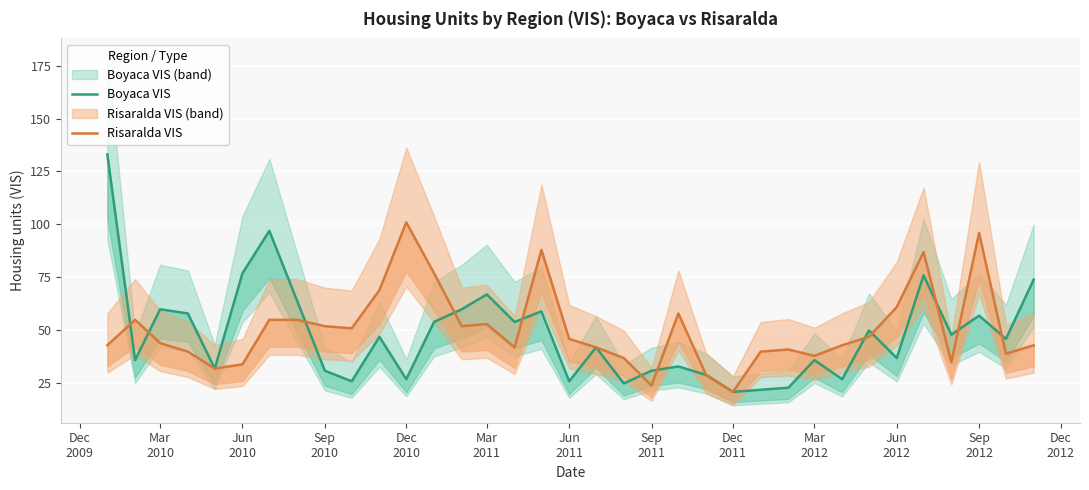

What is the greatest value displayed?

133